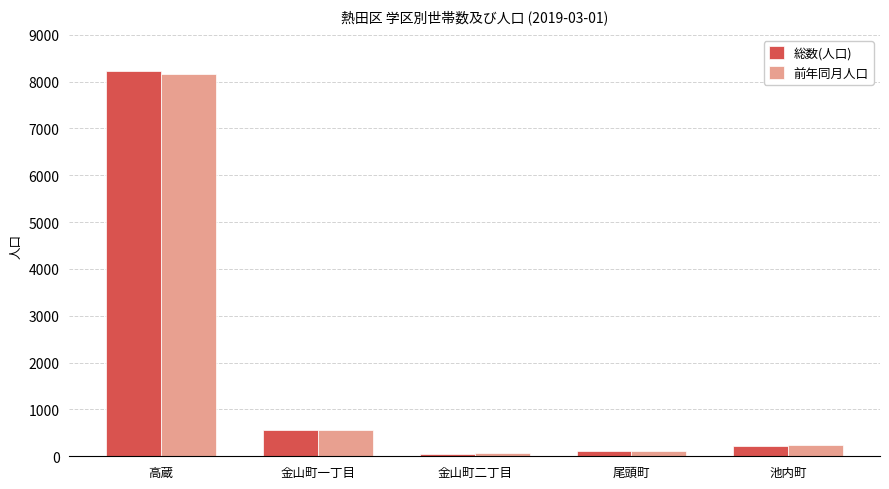

What is the difference between the maximum and minimum values in the 総数(人口) series?

8162